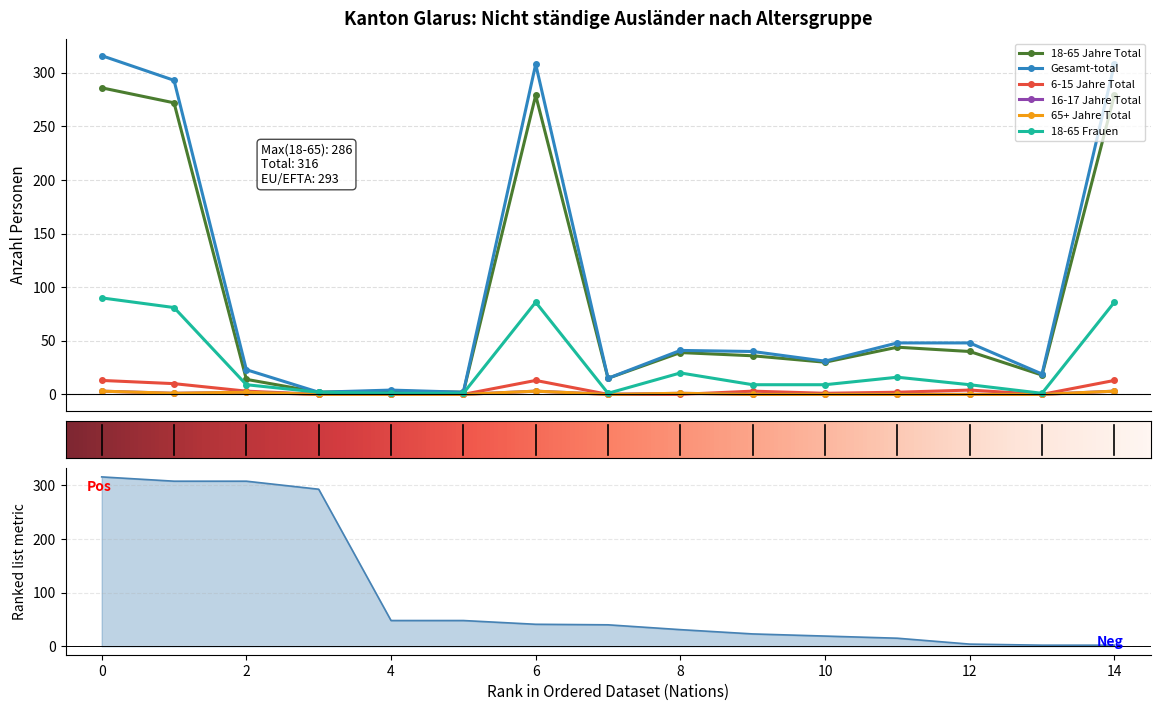

How many data points in Gesamt-total are less than 40?

7